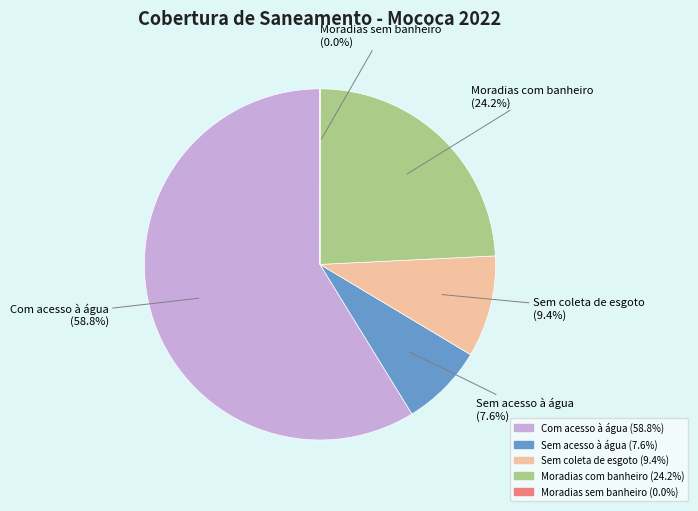

Does any single category account for the majority?

Yes